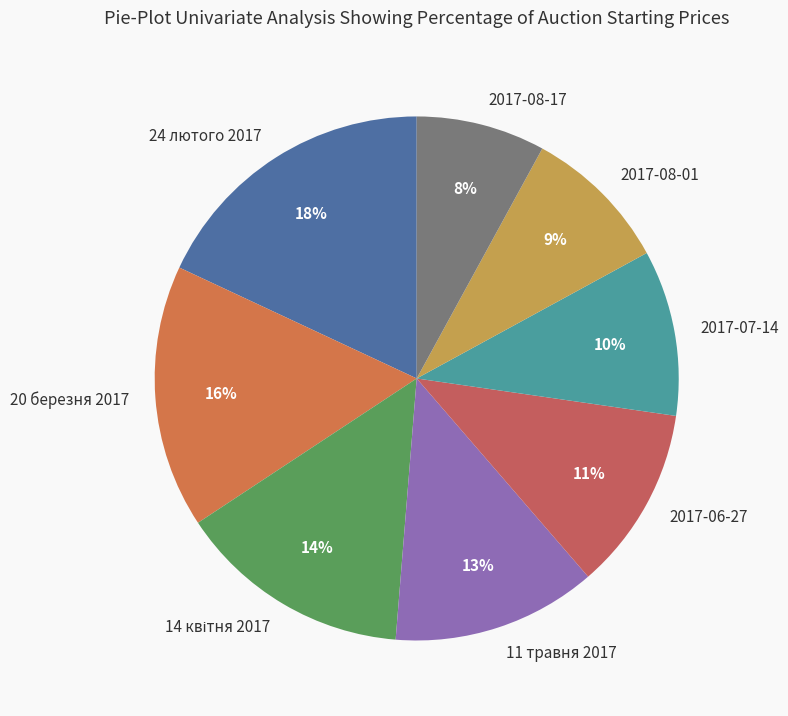

Which has a higher value, 2017-08-01 or 11 травня 2017?

11 травня 2017